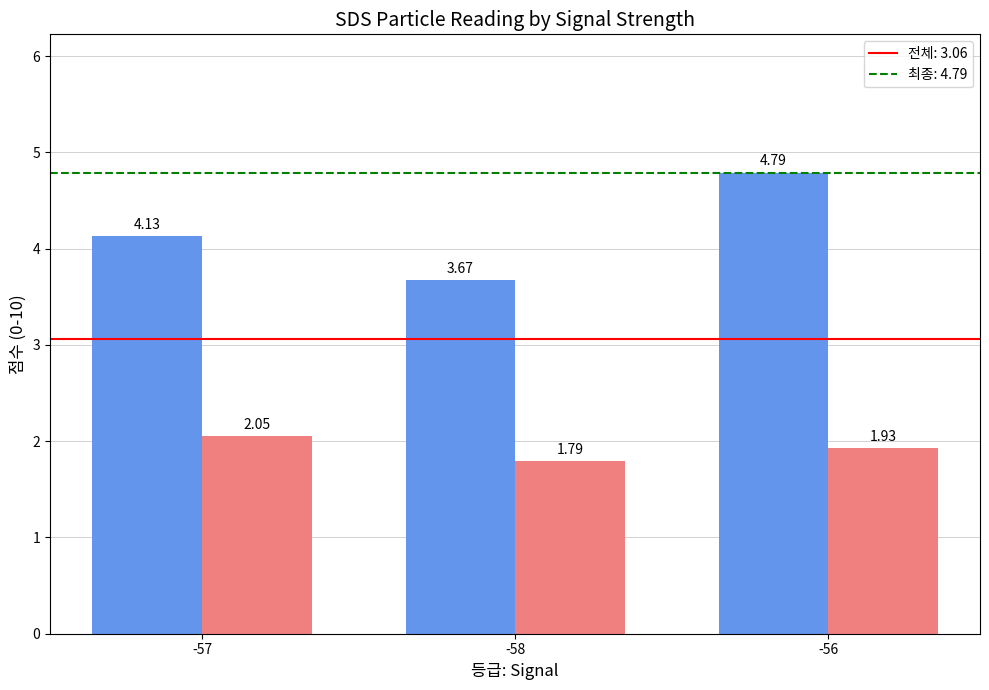

Are the bars grouped side by side (vs. stacked)?

Yes